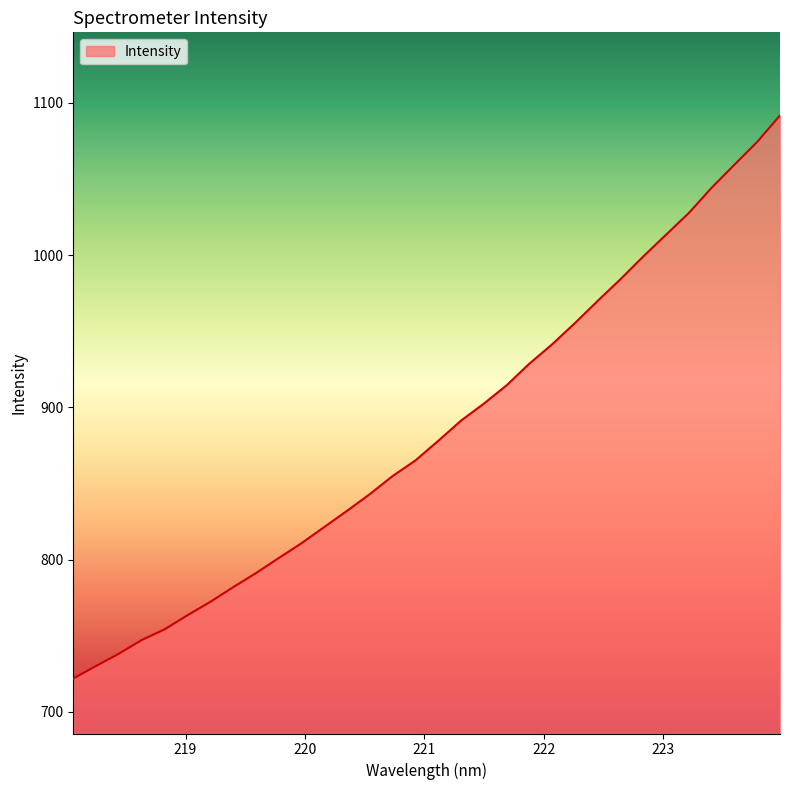

What is the difference between the maximum and minimum values?

369.8